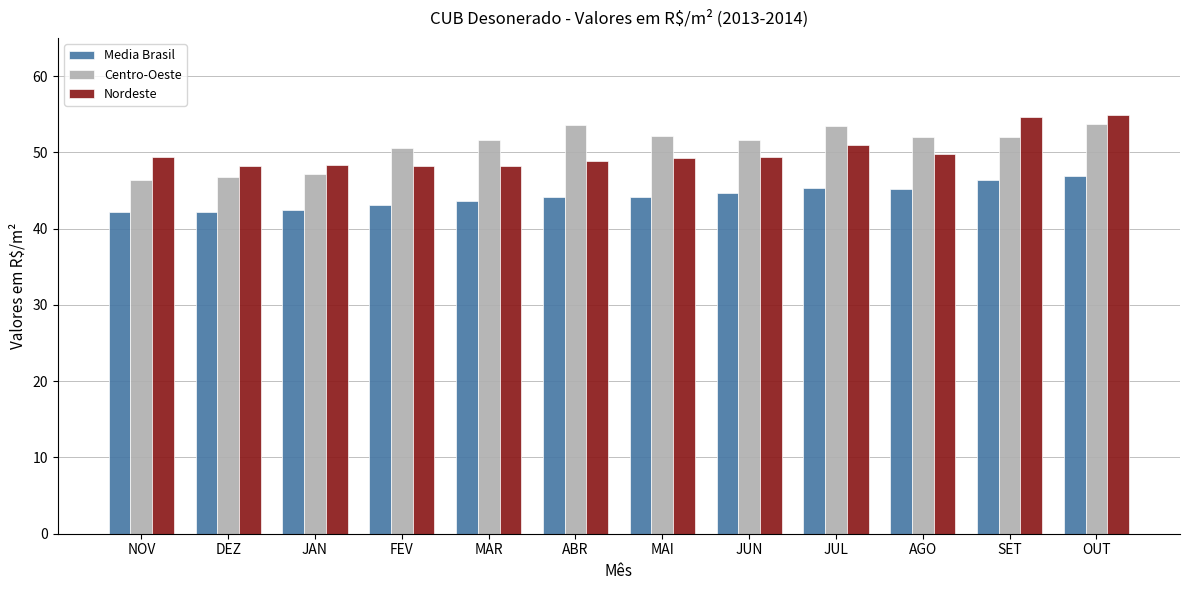

Which series changed the most between FEV and SET?

Nordeste